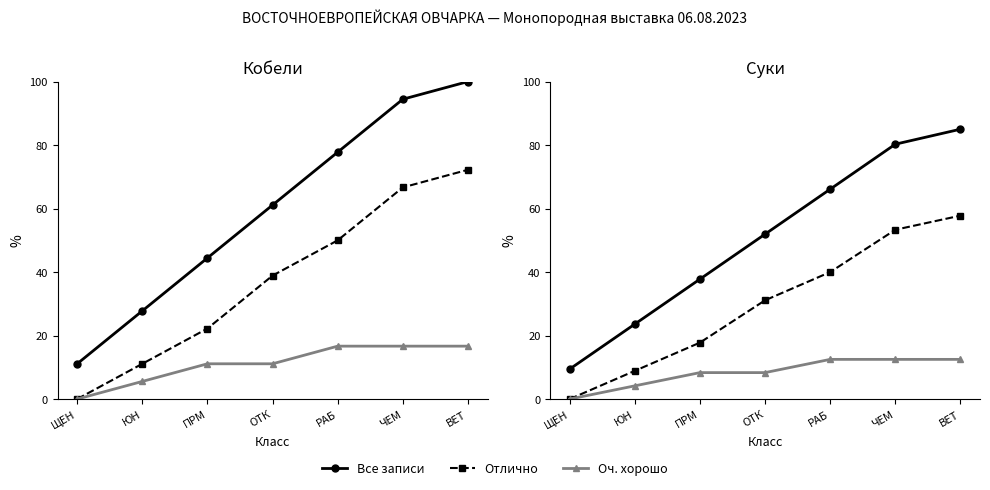

Between ОТК and ВЕТ, which is larger?

ВЕТ